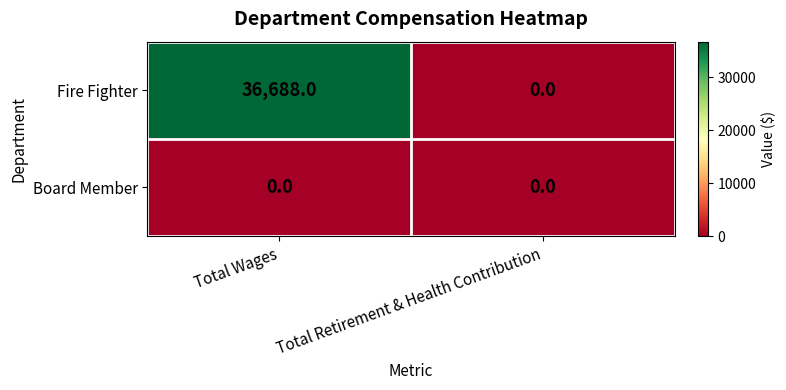

What is the difference between the maximum and minimum values in the Fire Fighter series?

36688